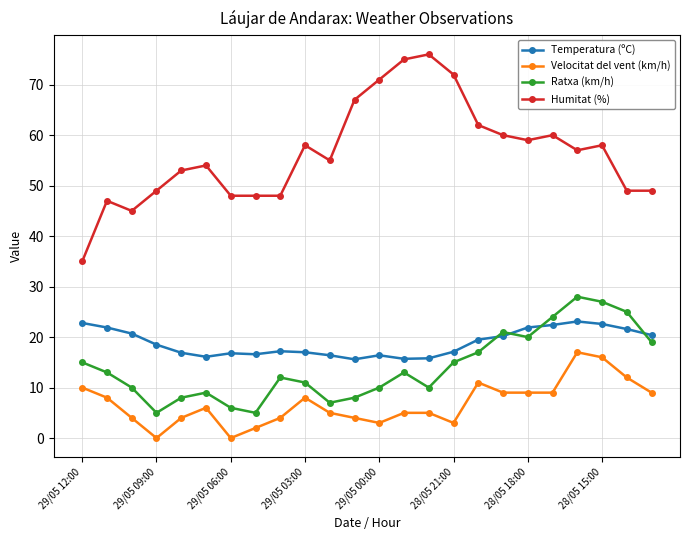

Which series has the largest range (max minus min)?

Humitat (%)